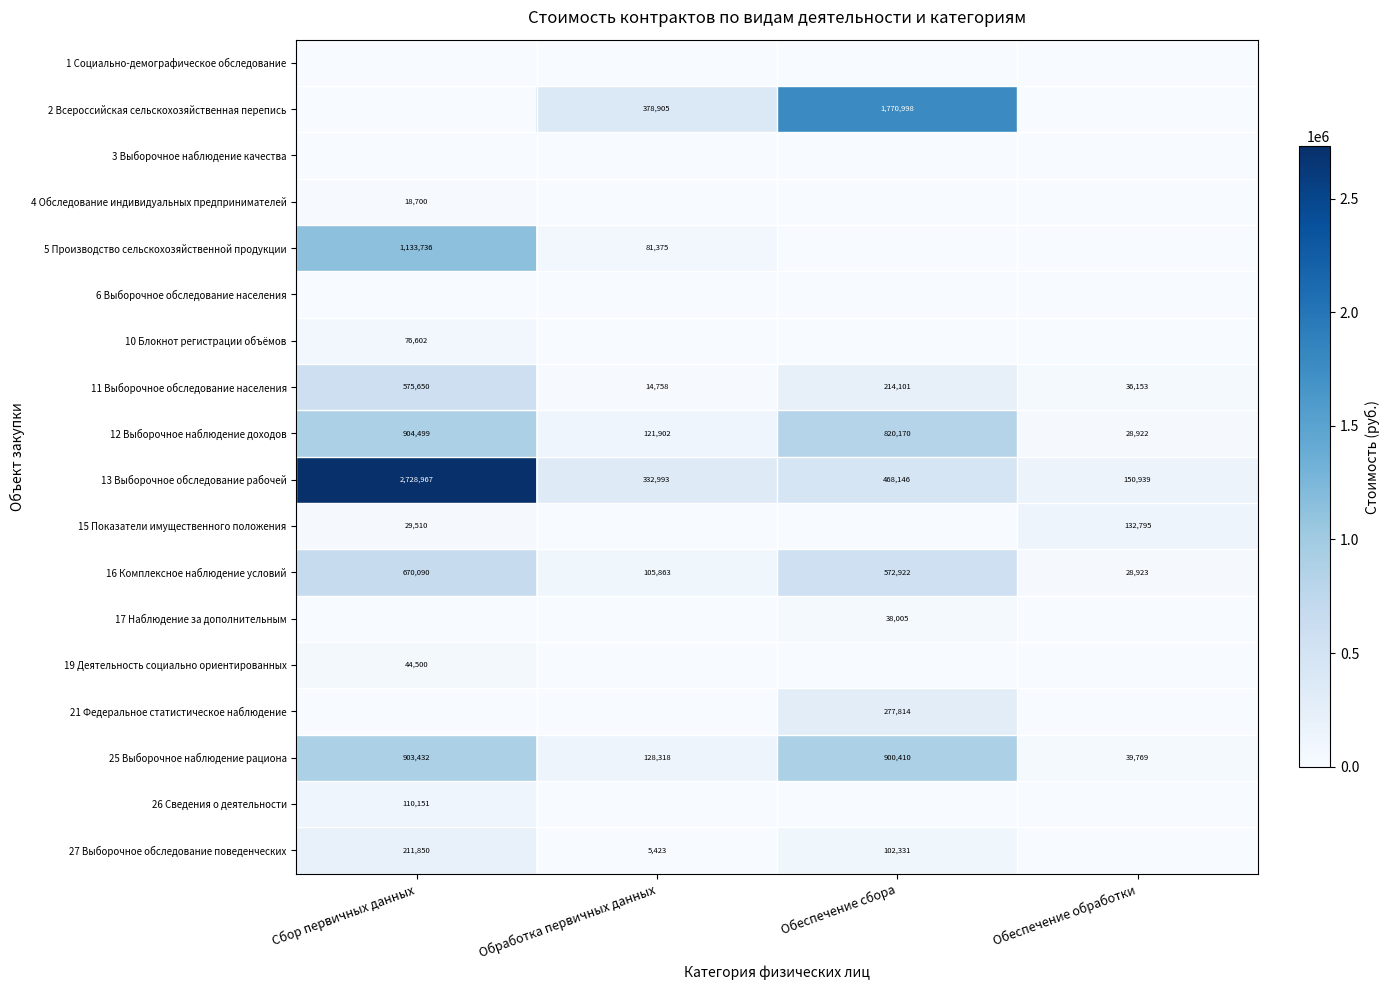

Is it true that 16 Комплексное наблюдение условий equals 18882 at Обеспечение обработки?

False